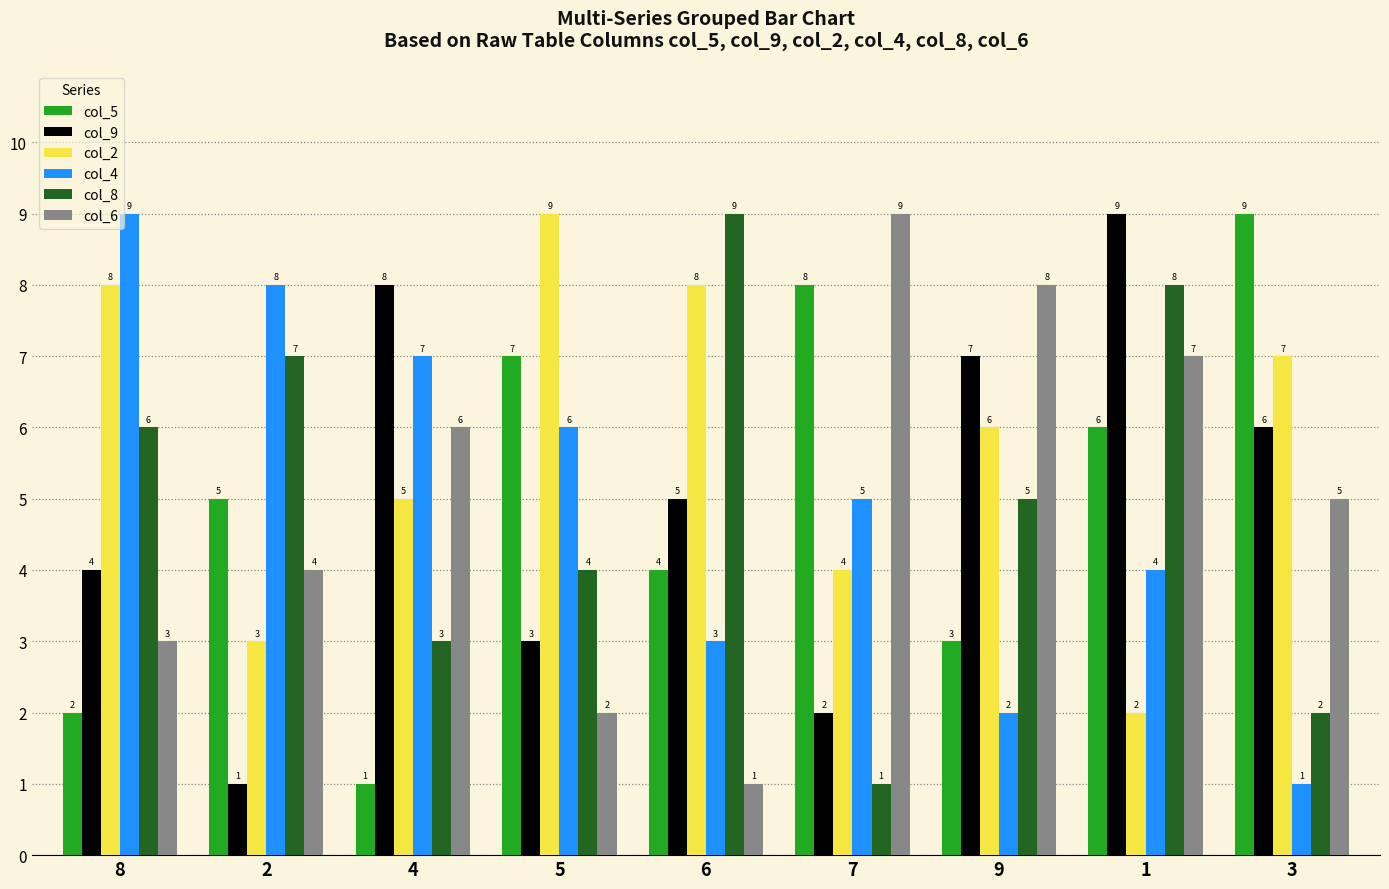

Reading left to right, extract all data points from this chart.

col_5: 8=2	2=5	4=1	5=7	6=4	7=8	9=3	1=6	3=9
col_9: 8=4	2=1	4=8	5=3	6=5	7=2	9=7	1=9	3=6
col_2: 8=8	2=3	4=5	5=9	6=8	7=4	9=6	1=2	3=7
col_4: 8=9	2=8	4=7	5=6	6=3	7=5	9=2	1=4	3=1
col_8: 8=6	2=7	4=3	5=4	6=9	7=1	9=5	1=8	3=2
col_6: 8=3	2=4	4=6	5=2	6=1	7=9	9=8	1=7	3=5